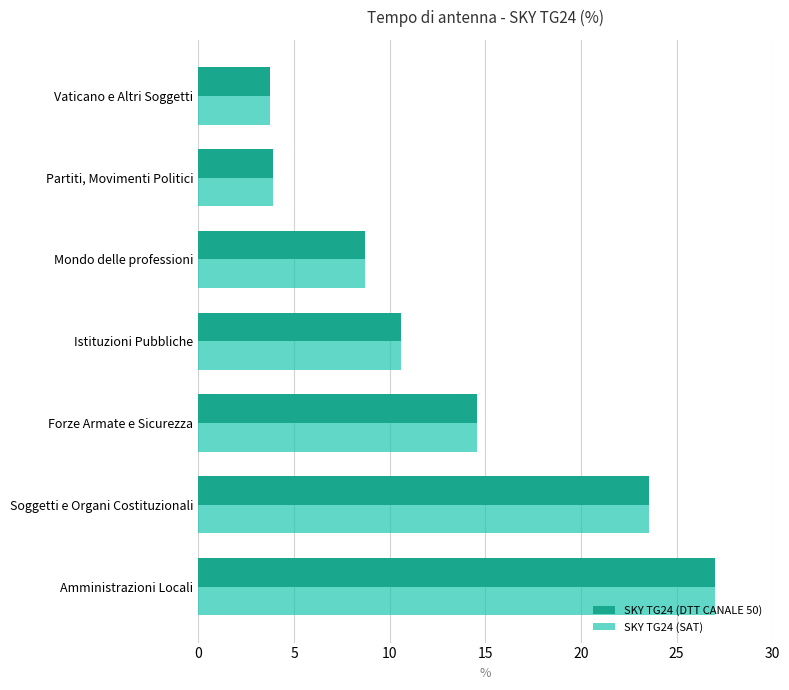

True or false: SKY TG24 (DTT CANALE 50) has a value of 1.5 at Partiti, Movimenti Politici.

False